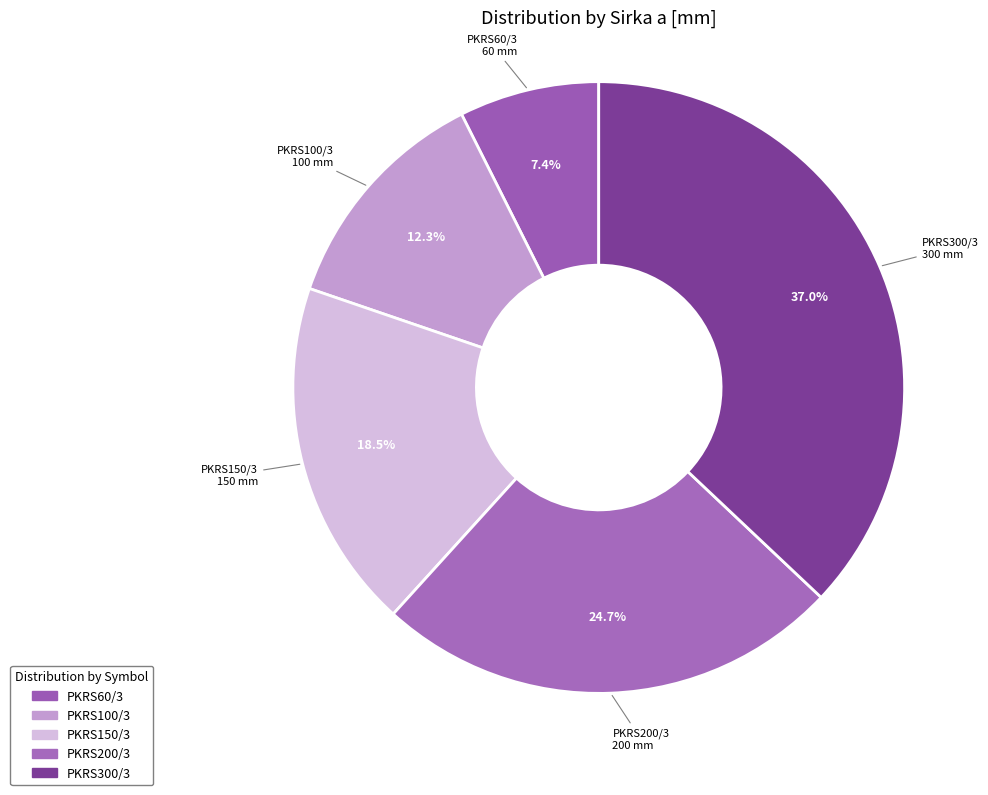

Do PKRS100/3 and PKRS300/3 together represent more than half of the pie?

No